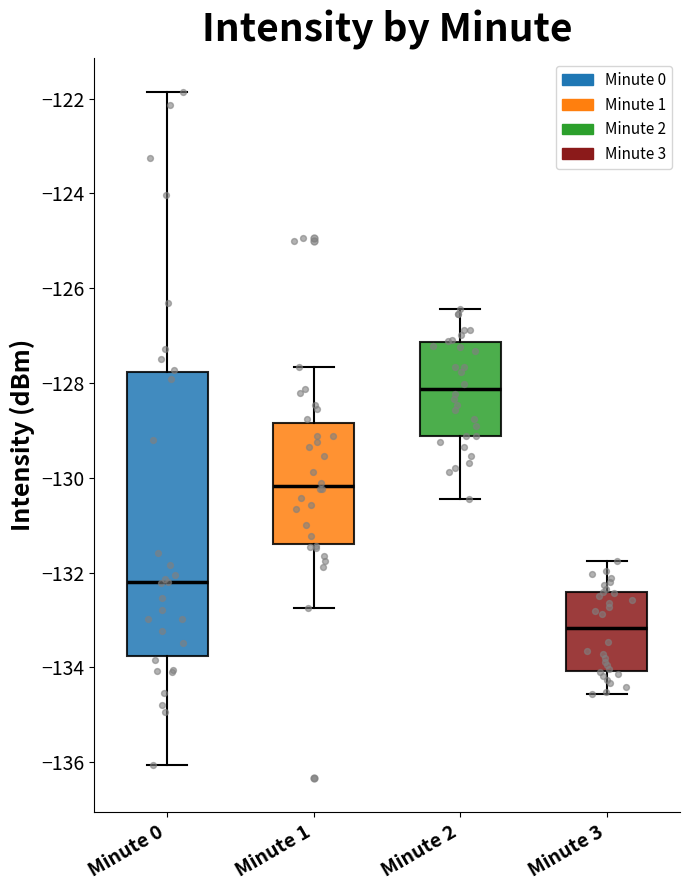

Comparing the boxes themselves (not the whiskers), which one is the tallest?

Minute 0